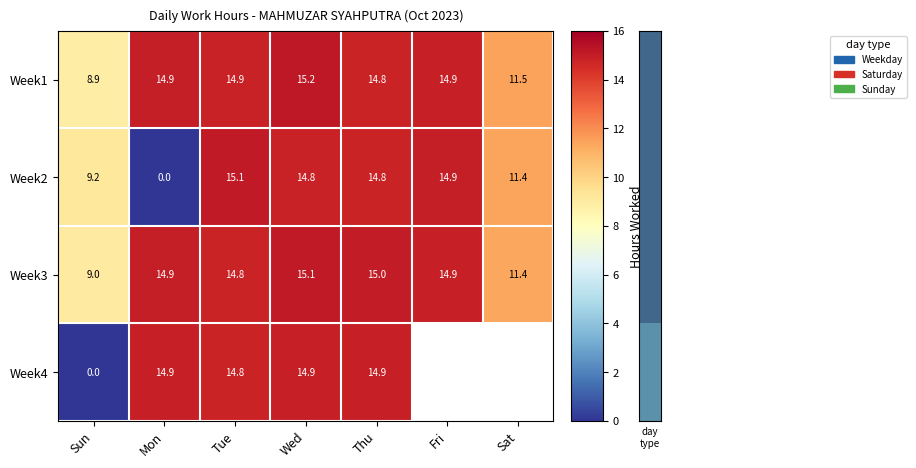

The Week3 series shows 3.9 at Tue. True or false?

False